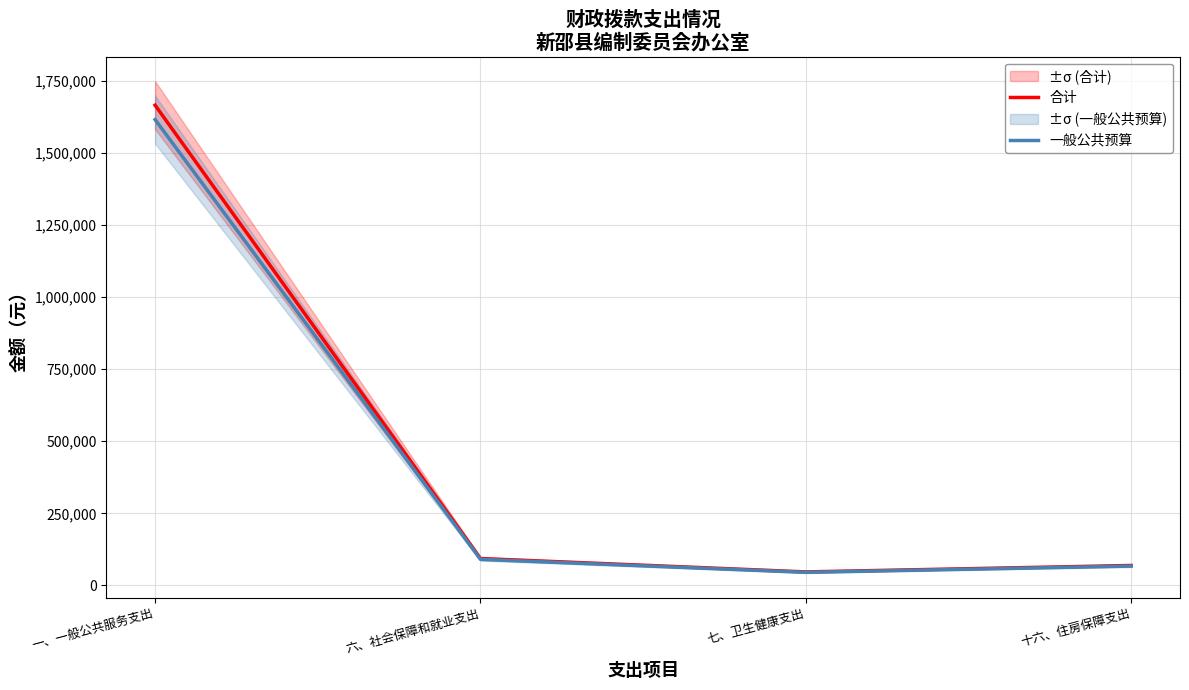

What is the average value of the 一般公共预算 series?

454754.7